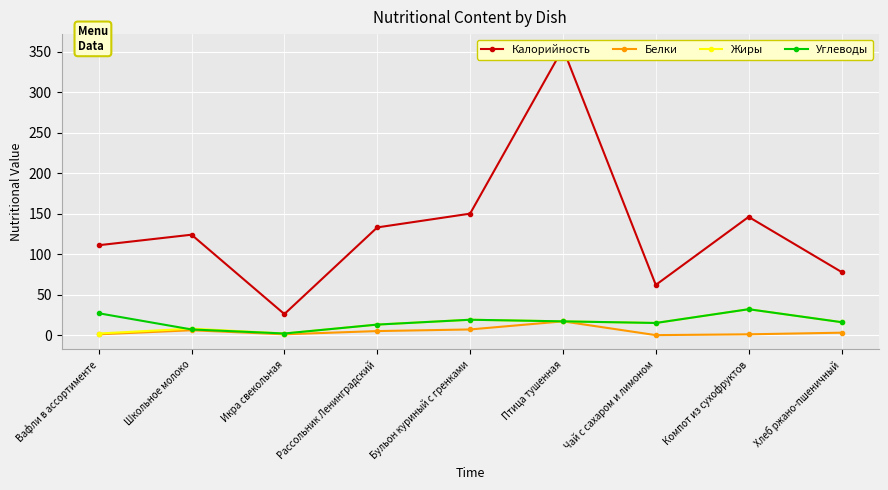

At which category does Жиры reach its first local peak?

Школьное молоко